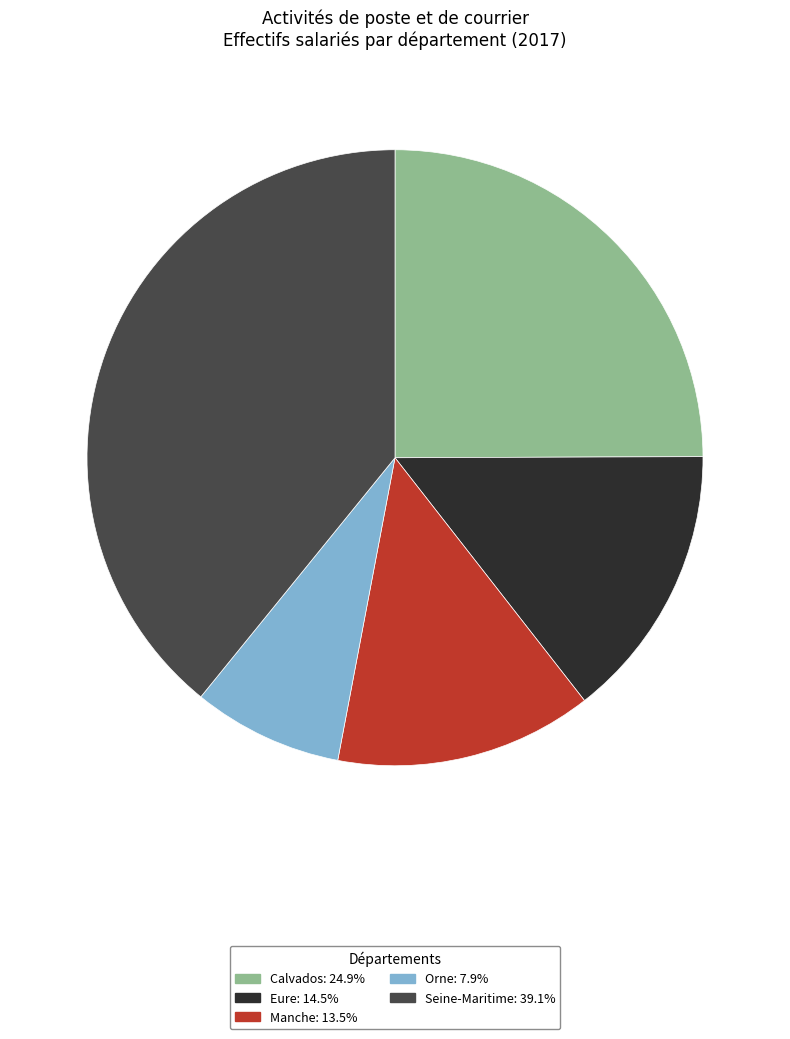

True or false: Eure accounts for 26% of the total.

False